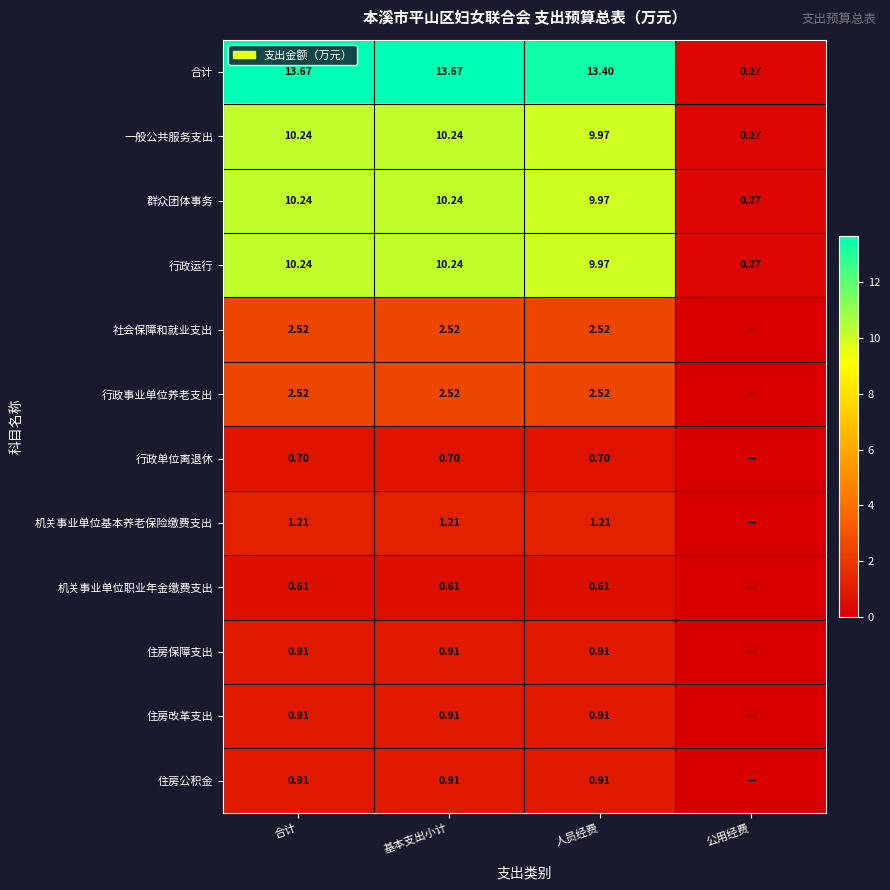

Is the value of 住房保障支出 at 合计 greater than the value of 一般公共服务支出 at 人员经费?

No